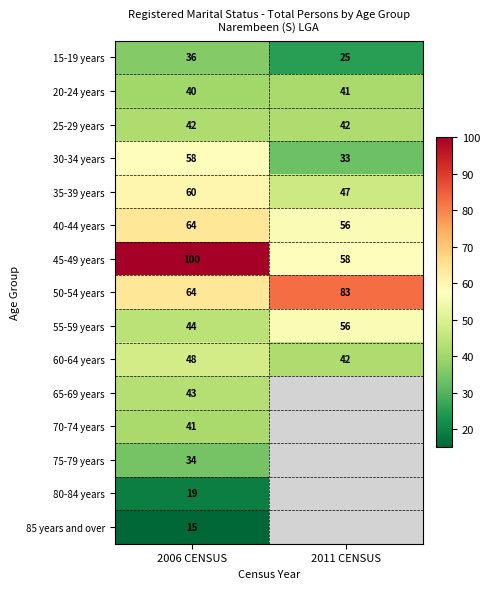

What is the total value across all series at 2006 CENSUS?

708